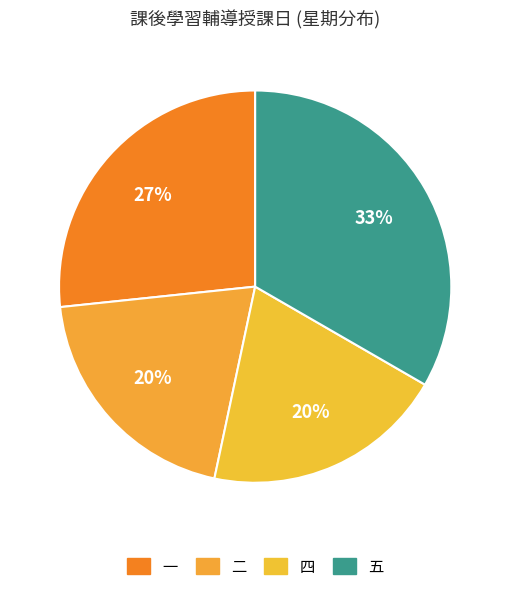

What is the smallest slice in the pie chart?

二